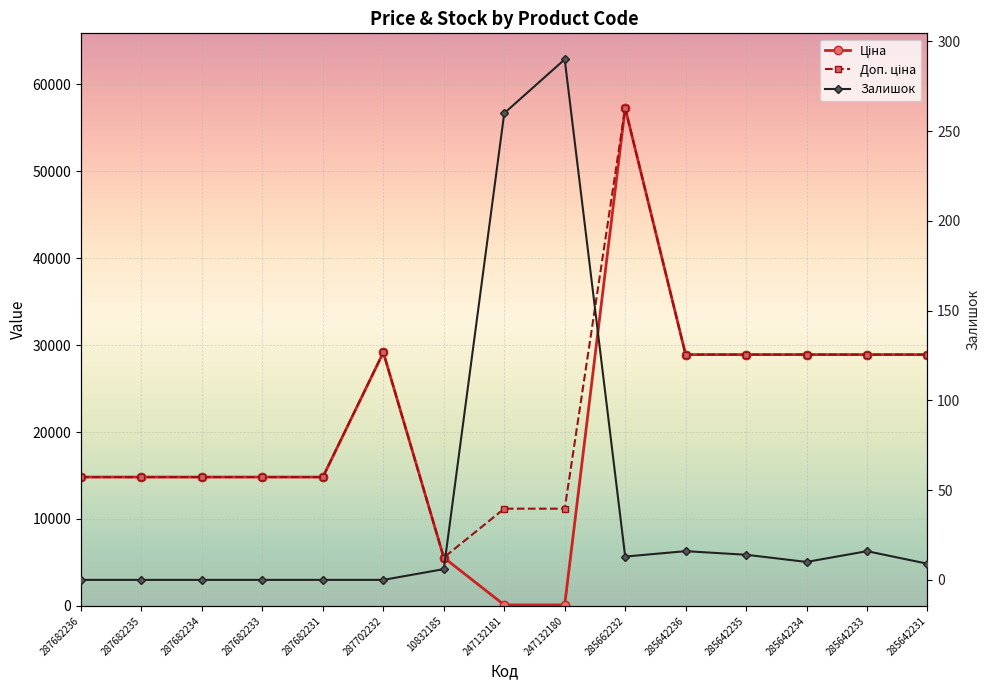

What is the difference between the maximum and minimum values in the Ціна series?

57146.2